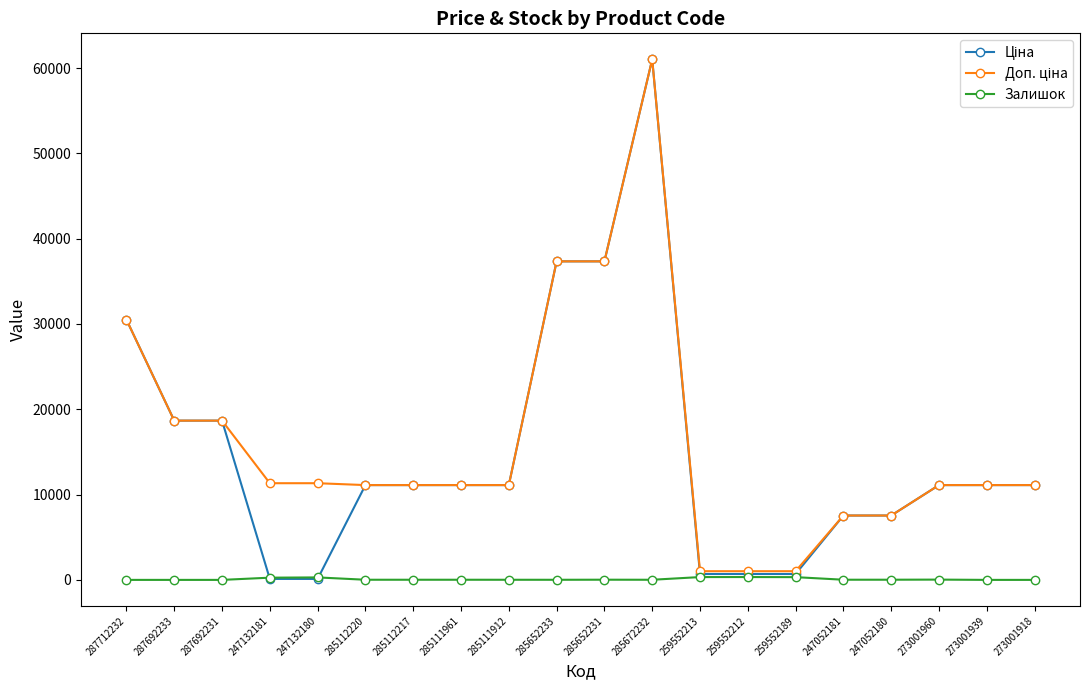

True or false: Залишок has a value of 0.0 at 287712232.

True